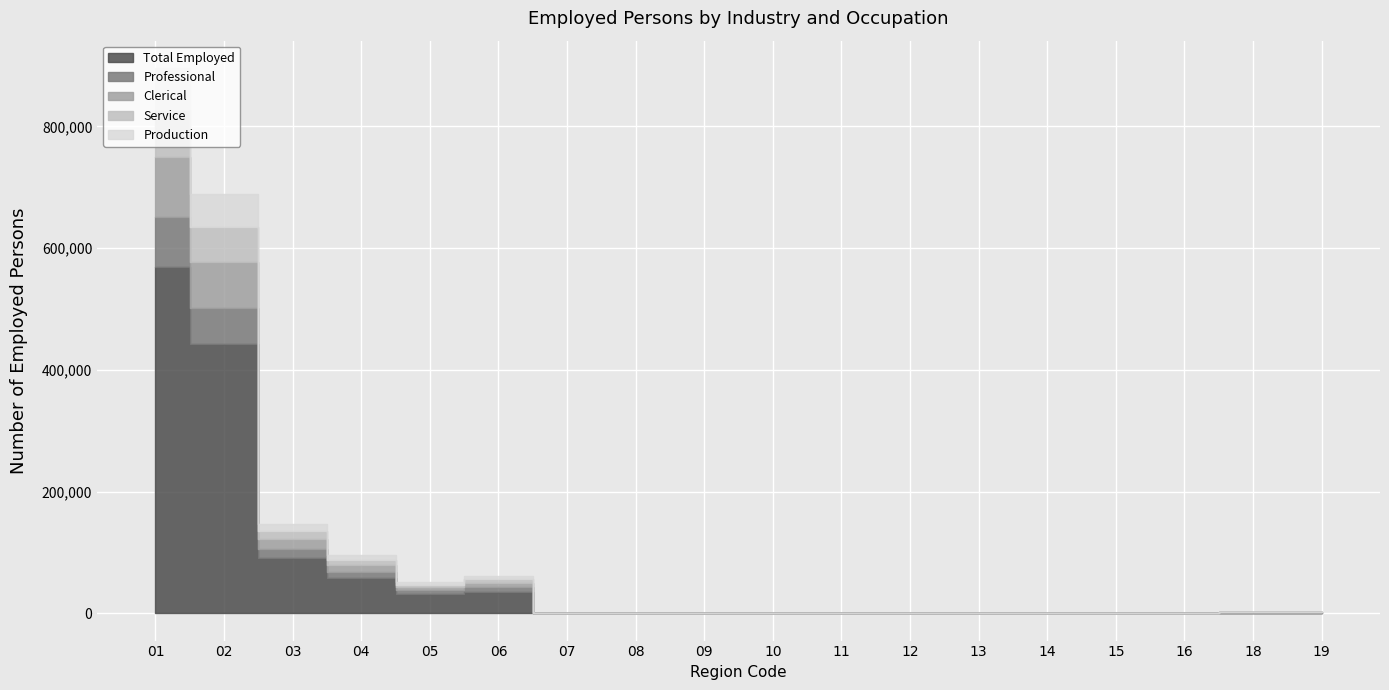

True or false: Service has a value of 66 at 10.

False